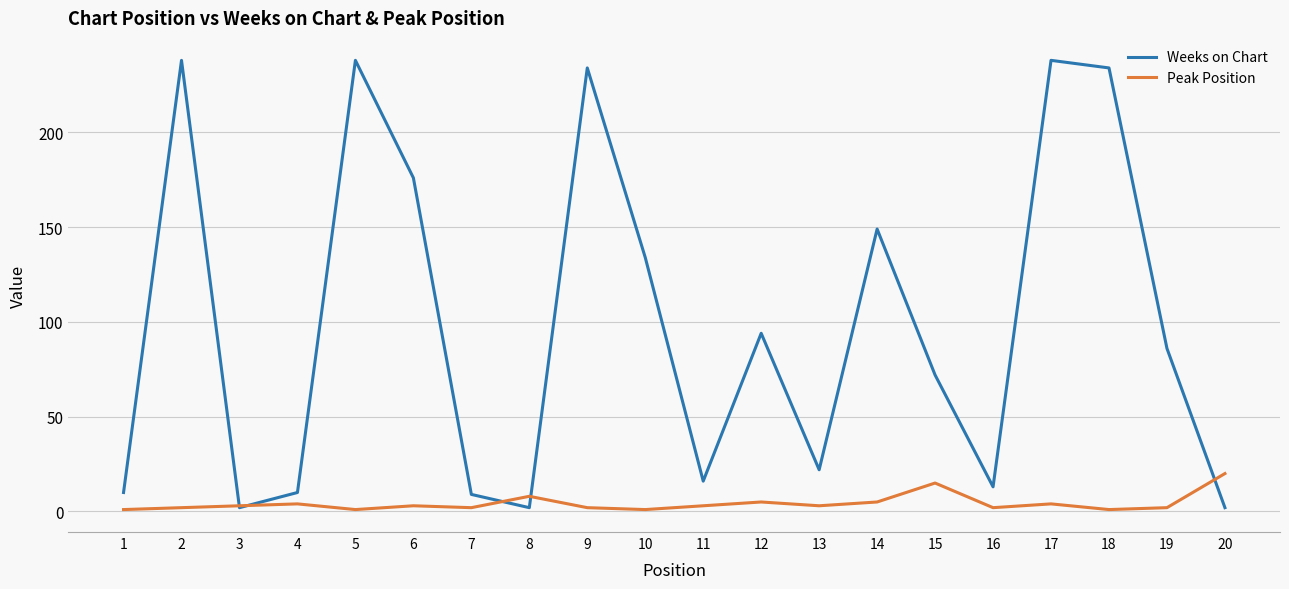

Does the chart display data point markers on the line(s)?

No